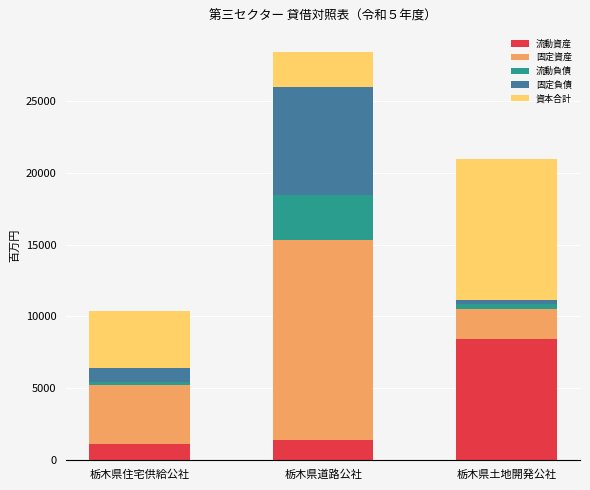

The 流動資産 series shows 1357 at 栃木県道路公社. True or false?

True